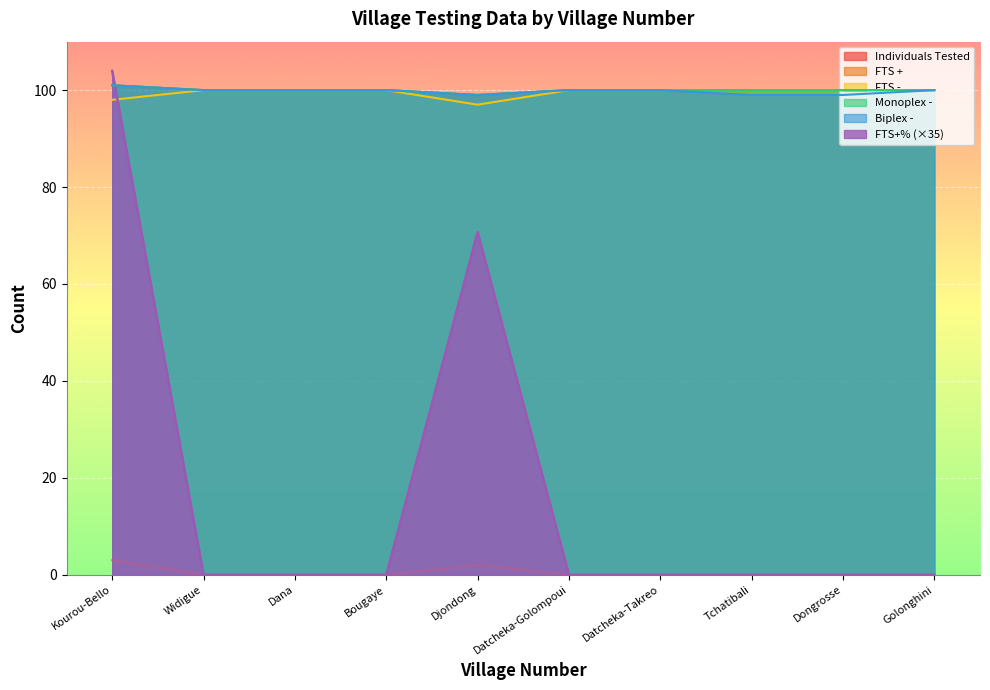

In FTS -, how many points are lower than both neighbors (excluding endpoints)?

1